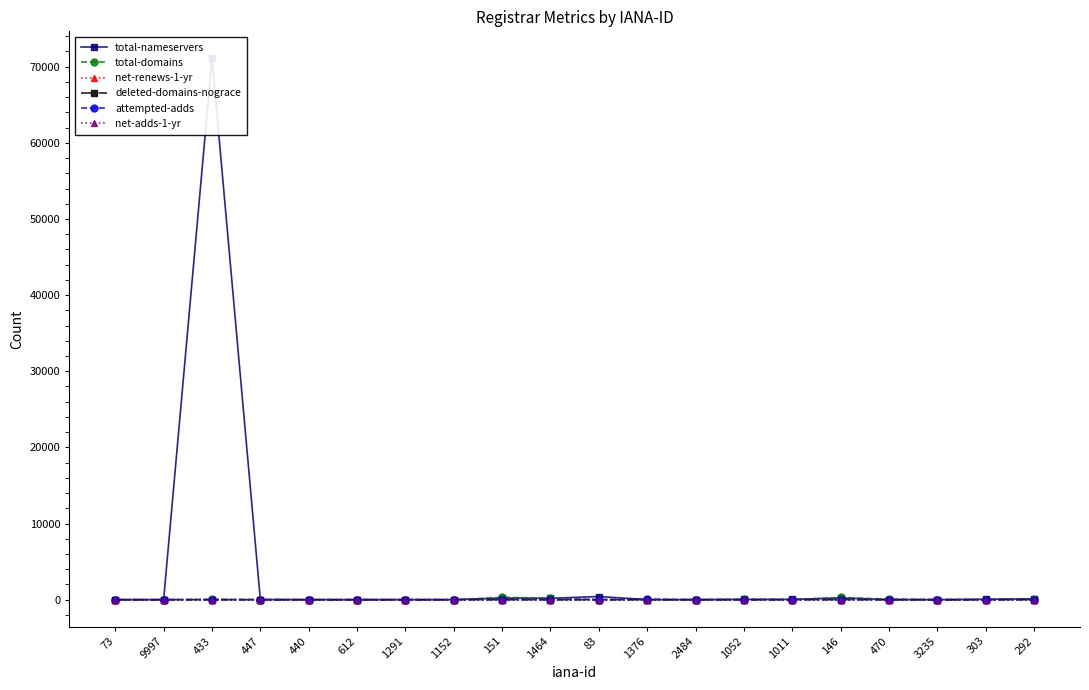

What is the average value of the net-renews-1-yr series?

2